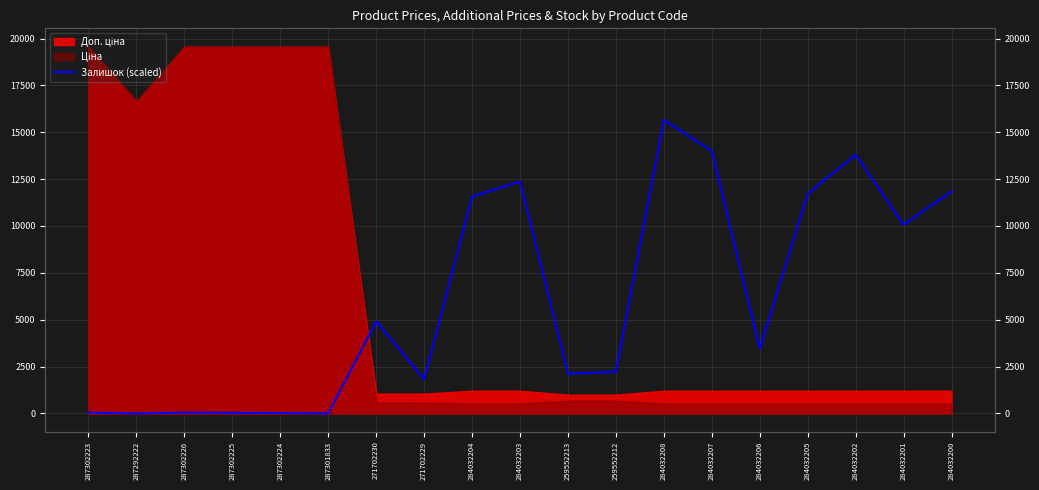

Which label corresponds to the smallest value in the chart?

287292222